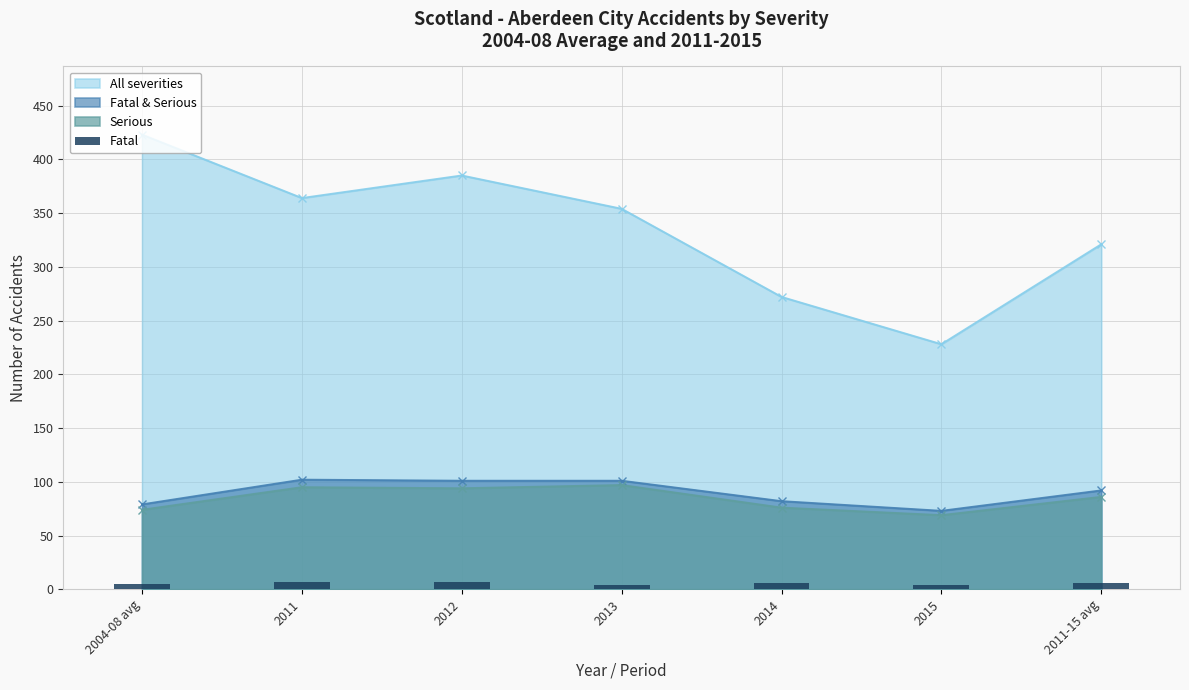

True or false: Fatal & Serious and All severities intersect in this chart.

False